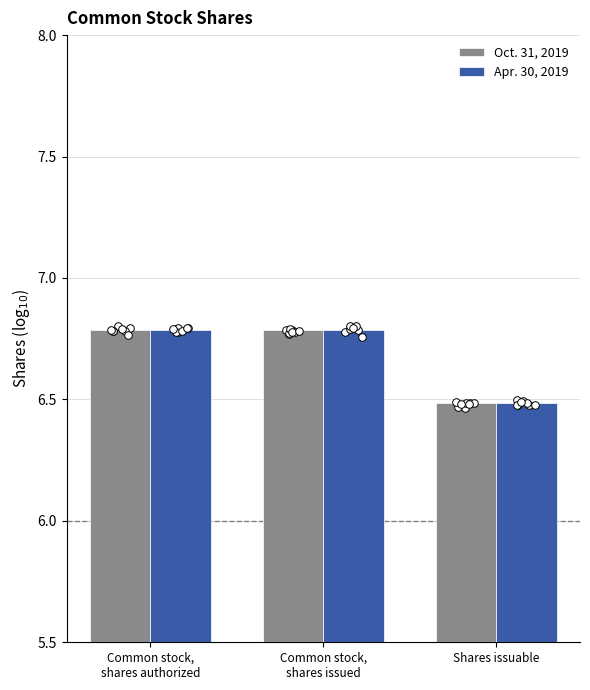

Which series reaches the maximum Y coordinate?

Oct. 31, 2019